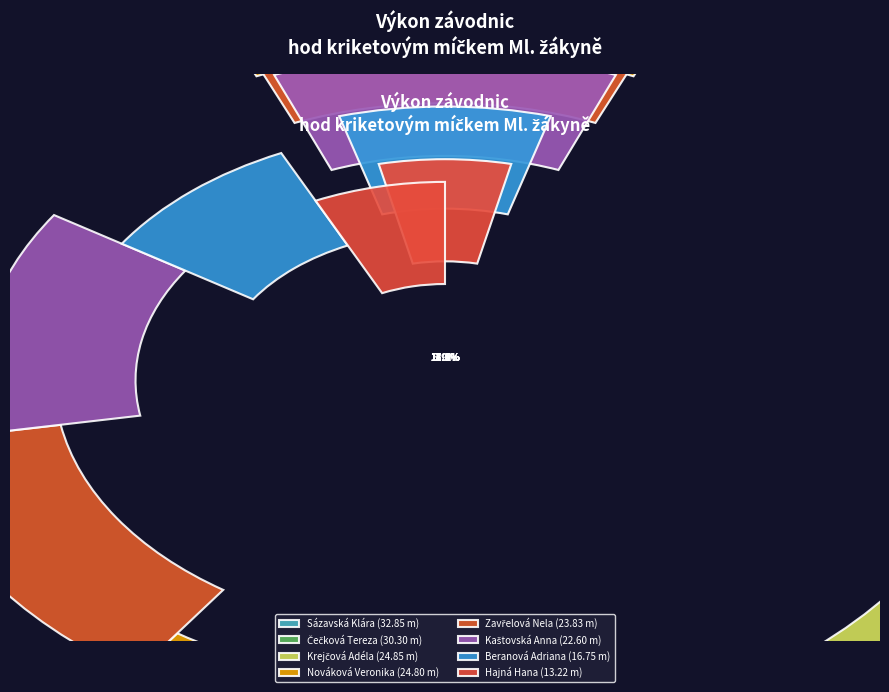

Does any single category account for the majority?

No